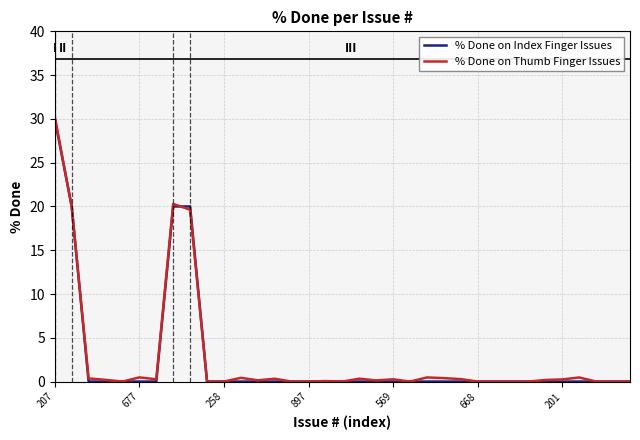

What is the highest value of the % Done on Index Finger Issues series?

30.0